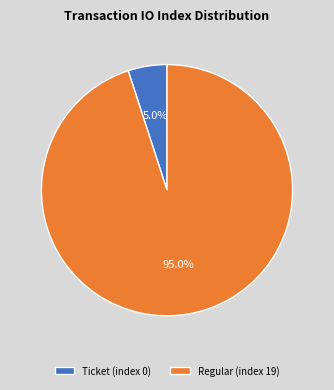

Which has a higher value, Ticket (index 0) or Regular (index 19)?

Regular (index 19)